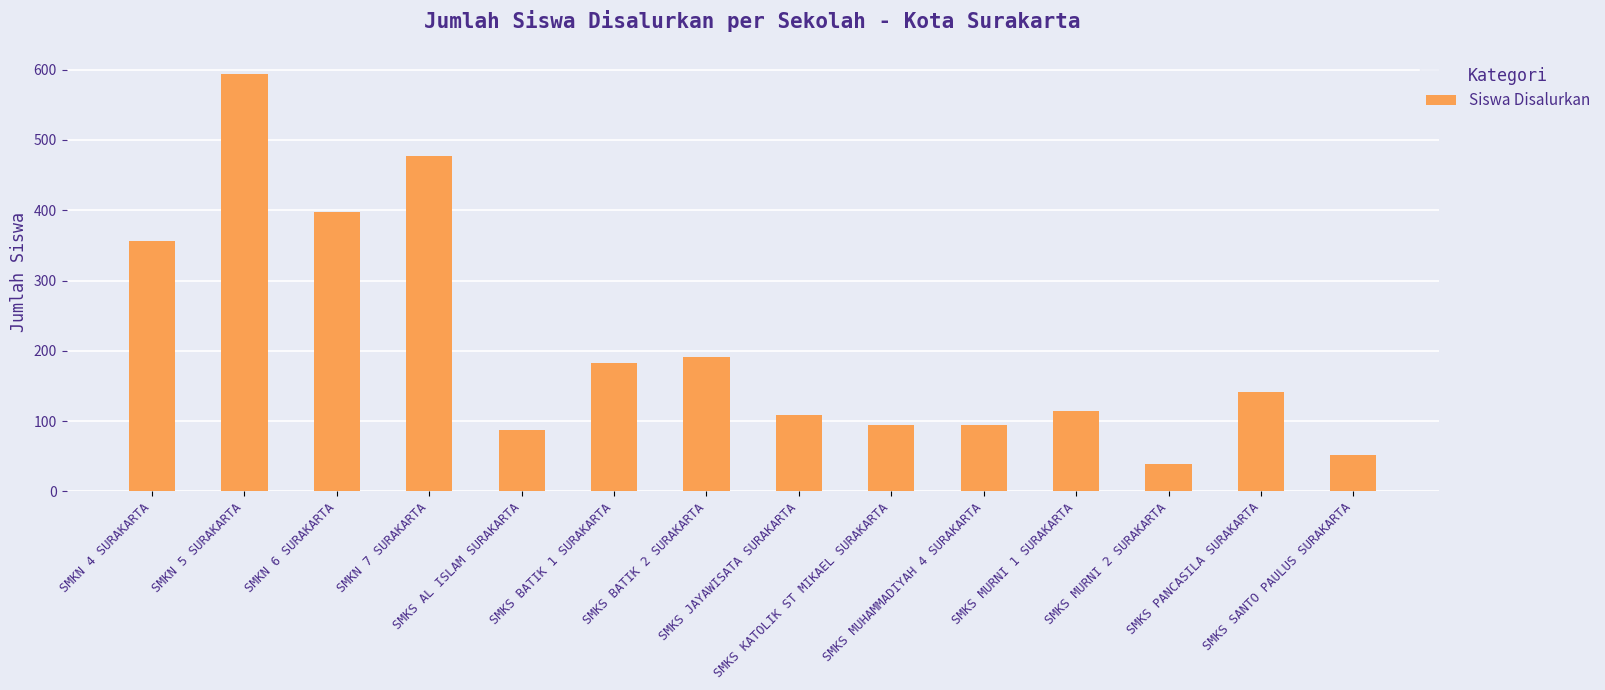

Reading right to left, extract all data points from this chart.

SMKS SANTO PAULUS SURAKARTA=52	SMKS PANCASILA SURAKARTA=142	SMKS MURNI 2 SURAKARTA=39	SMKS MURNI 1 SURAKARTA=114	SMKS MUHAMMADIYAH 4 SURAKARTA=95	SMKS KATOLIK ST MIKAEL SURAKARTA=95	SMKS JAYAWISATA SURAKARTA=108	SMKS BATIK 2 SURAKARTA=191	SMKS BATIK 1 SURAKARTA=183	SMKS AL ISLAM SURAKARTA=87	SMKN 7 SURAKARTA=477	SMKN 6 SURAKARTA=398	SMKN 5 SURAKARTA=594	SMKN 4 SURAKARTA=356